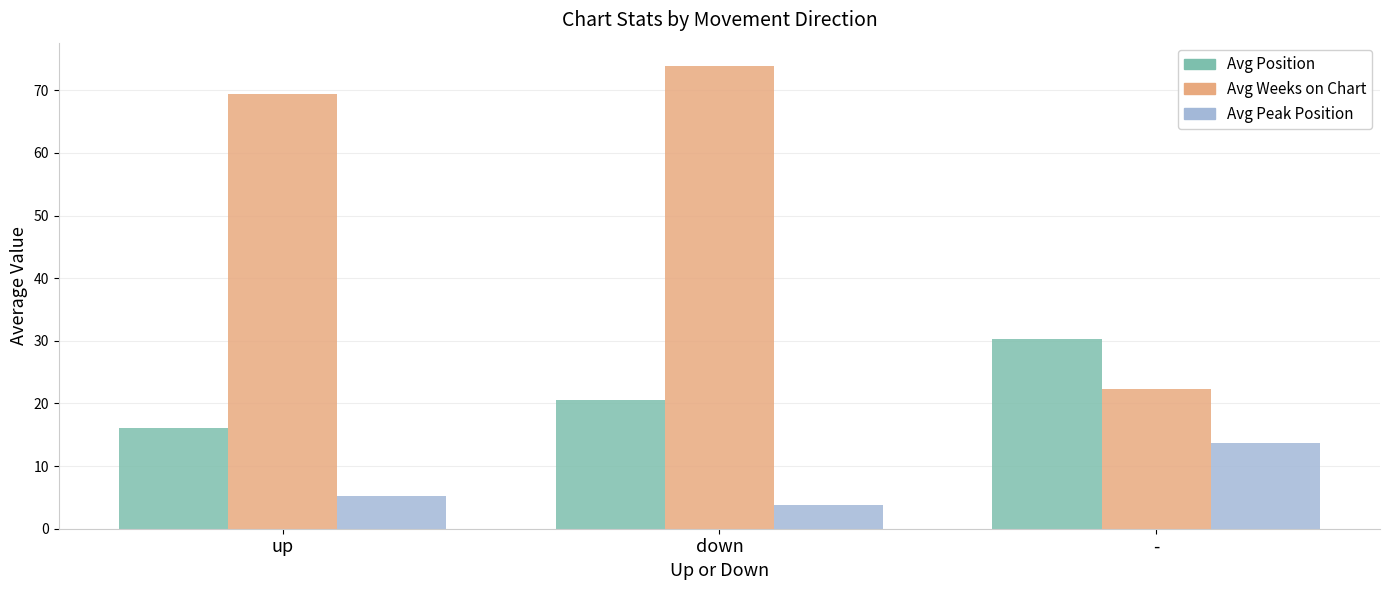

What are all the series names shown in the legend?

Avg Position, Avg Weeks on Chart, Avg Peak Position